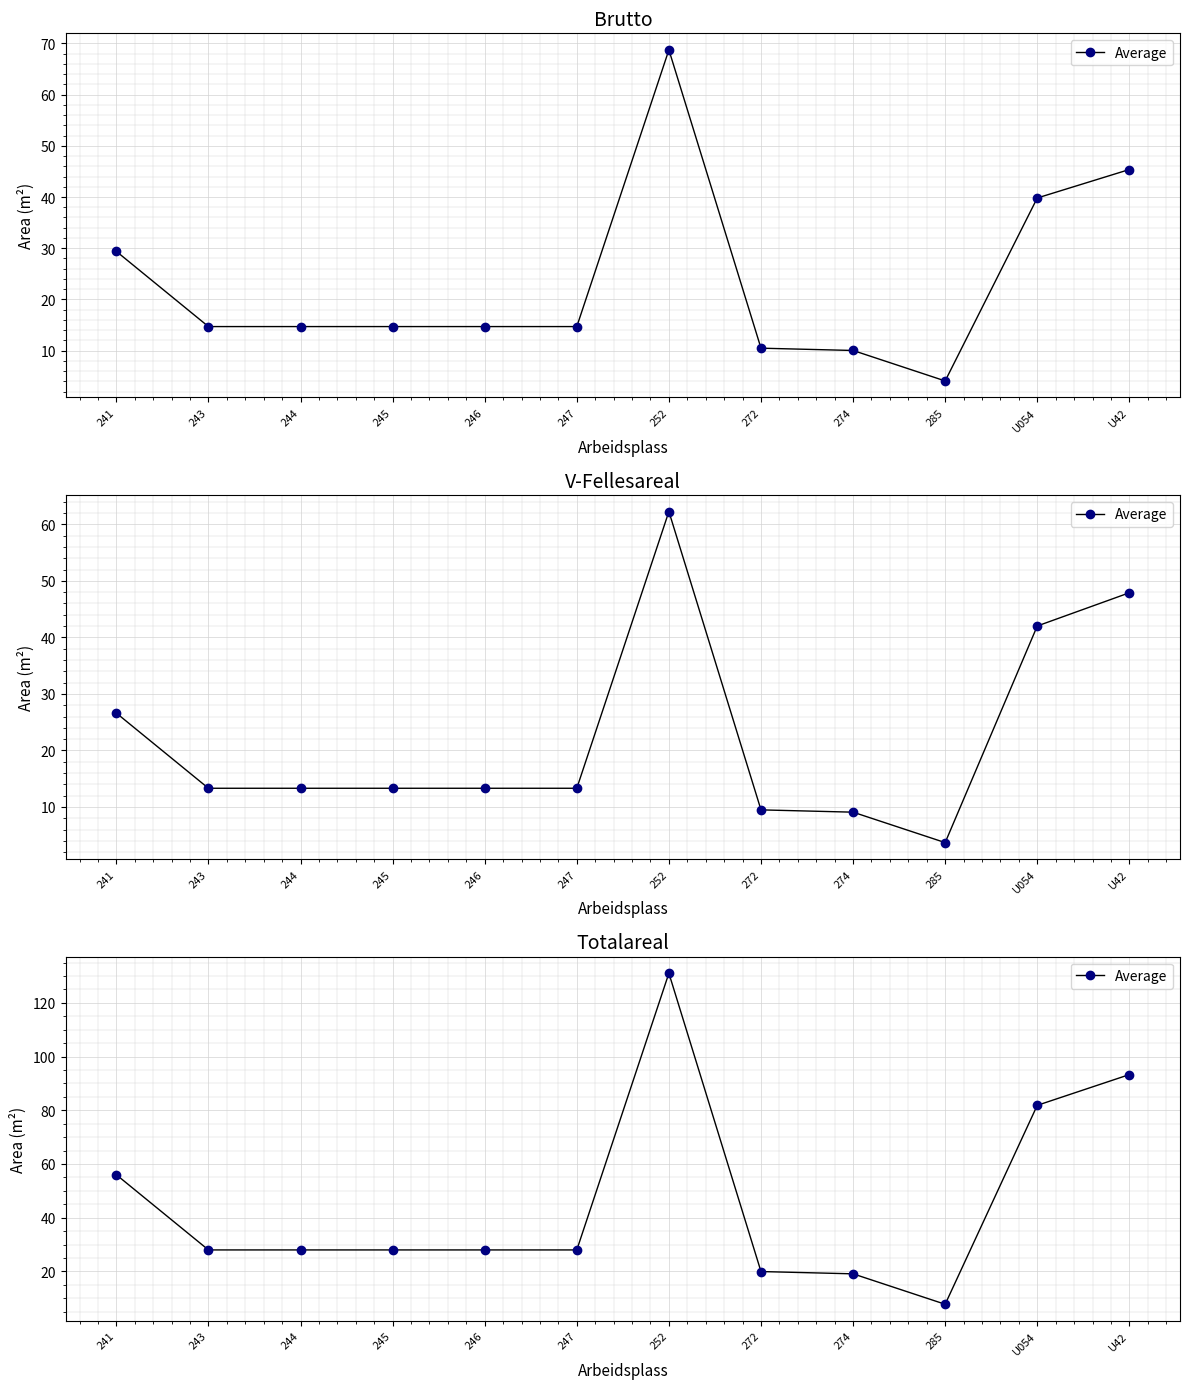

The chart shows a value of 26.8 at 272. True or false?

False